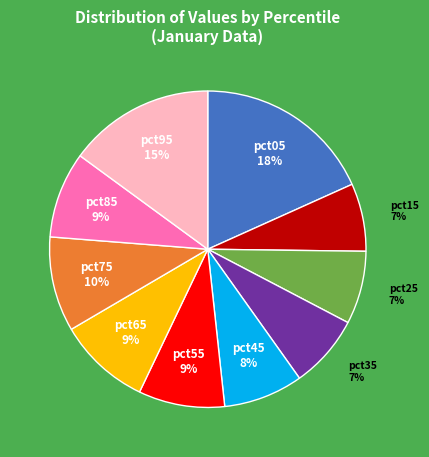

Combined, do pct55 and pct25 account for over 50%?

No